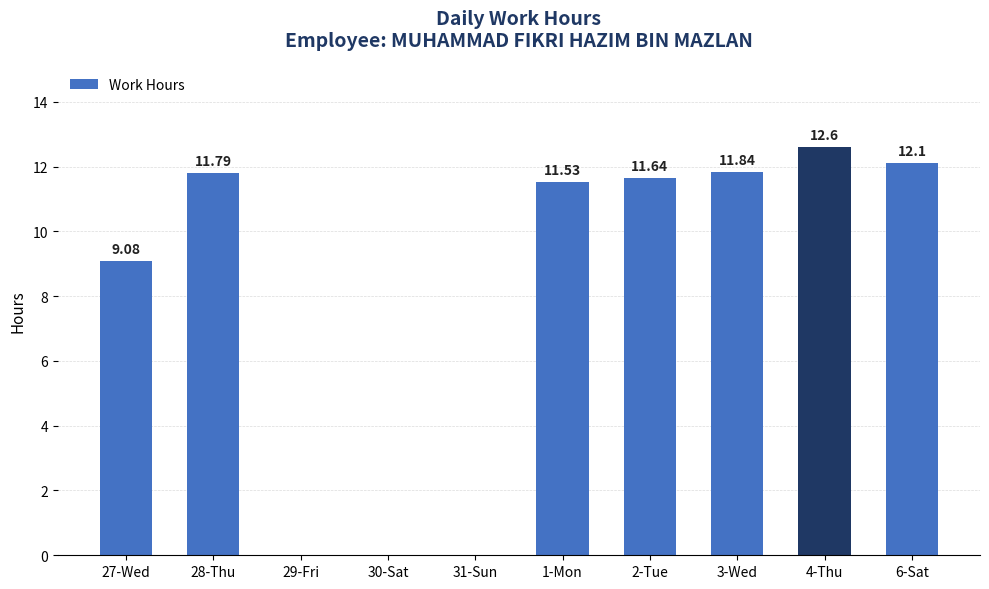

Count the number of values greater than 11.

6